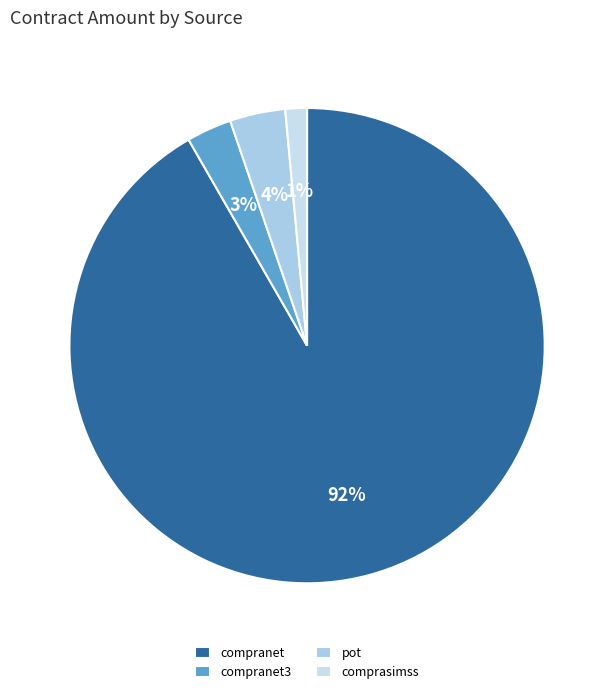

True or false: compranet accounts for 8% of the total.

False